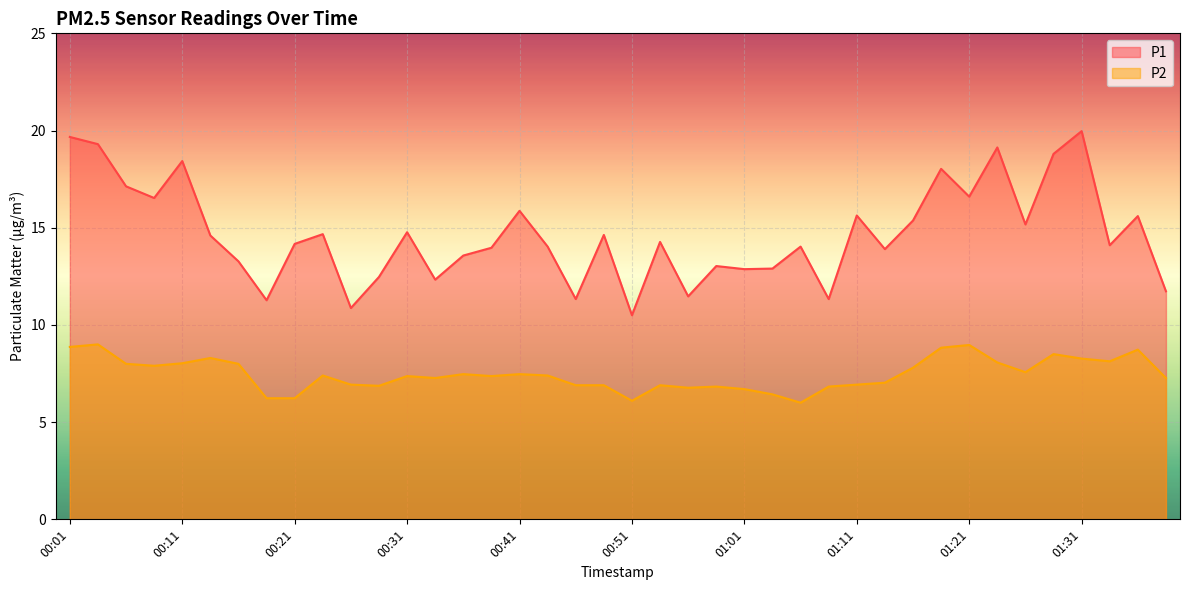

True or false: P2 has a value of 7.8 at 01:16.

True